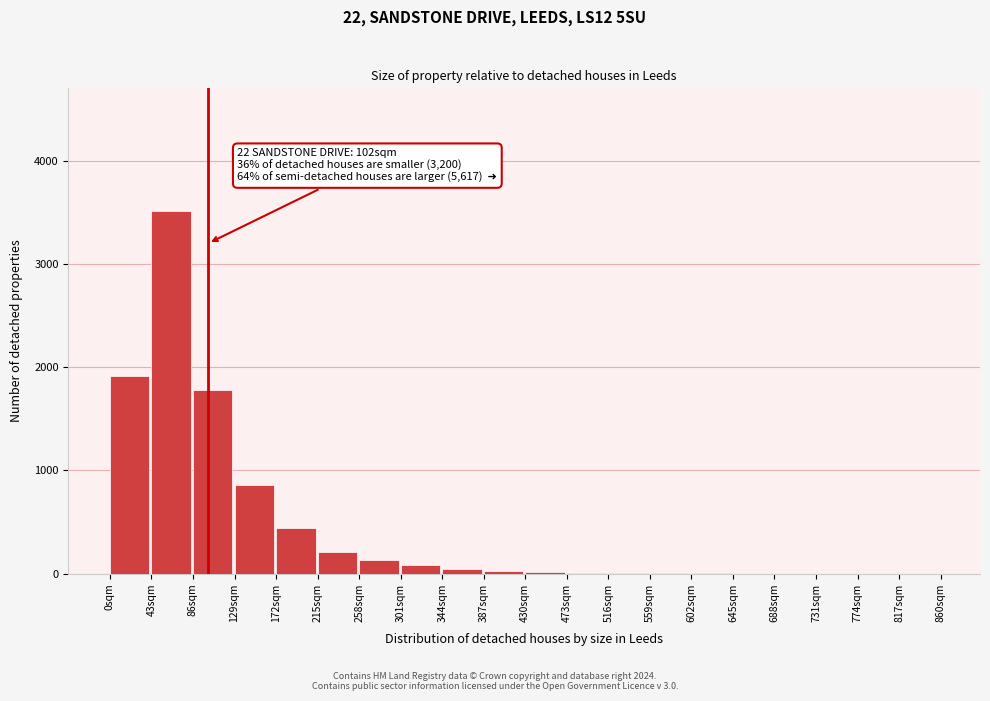

True or false: the data shows 130 at 258sqm.

True